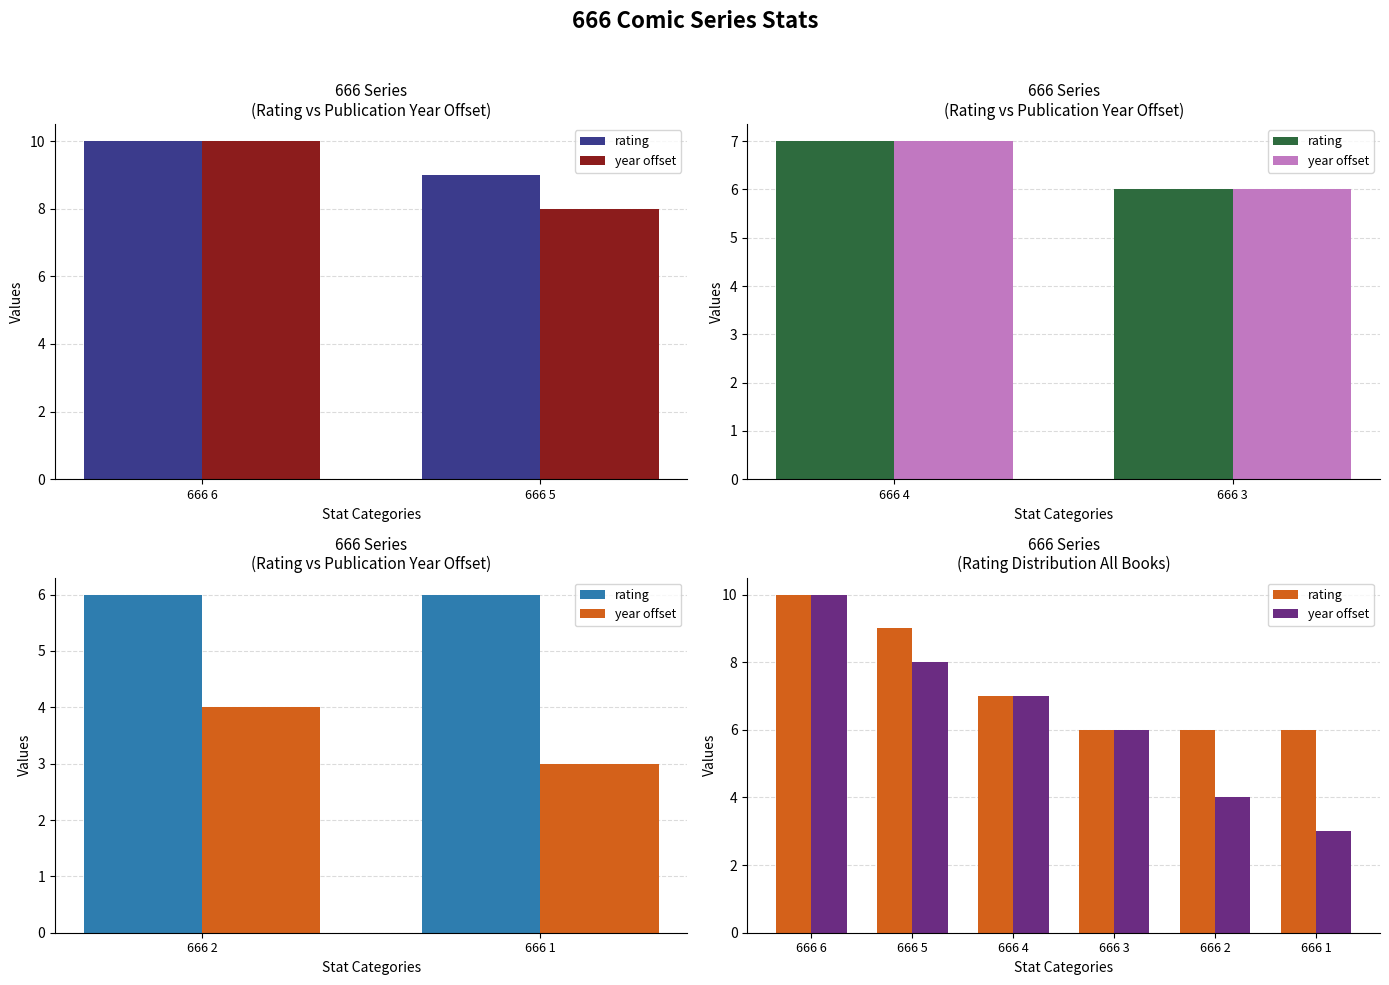

Reading right to left, extract all data points from this chart.

rating: 6	6	6	7	9	10
year offset: 3	4	6	7	8	10